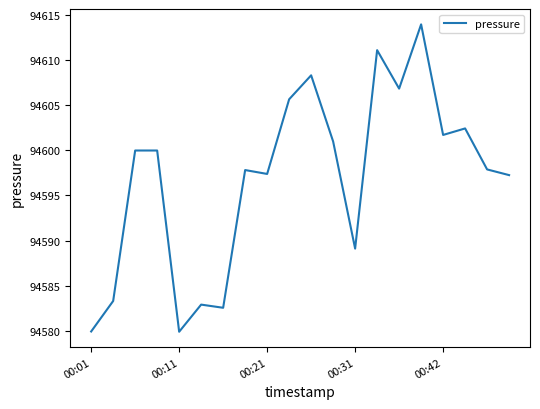

What is the difference between the maximum and minimum values?

34.0